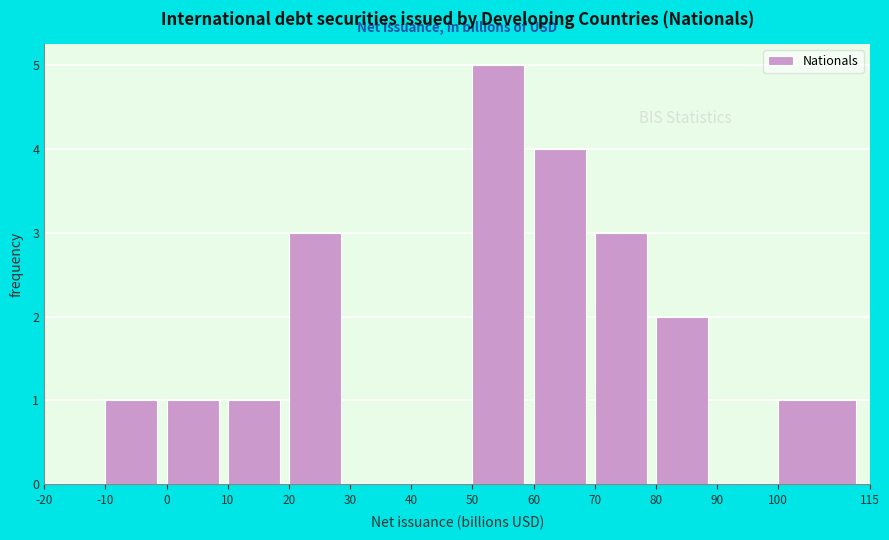

Over which range of the x-axis is the bar tallest?

50 to 60